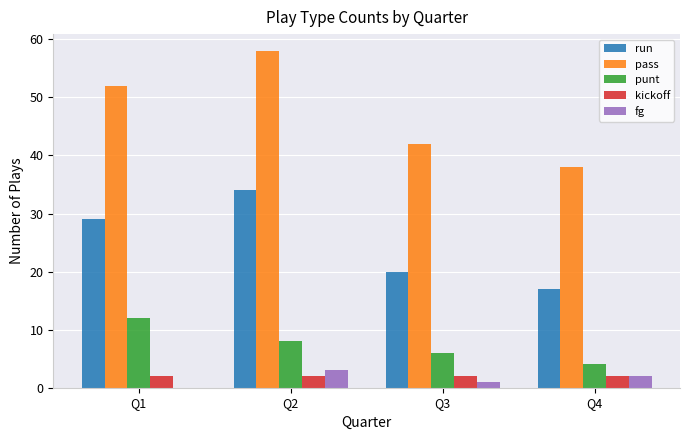

Between Q2 and Q3, which series saw the biggest shift?

pass